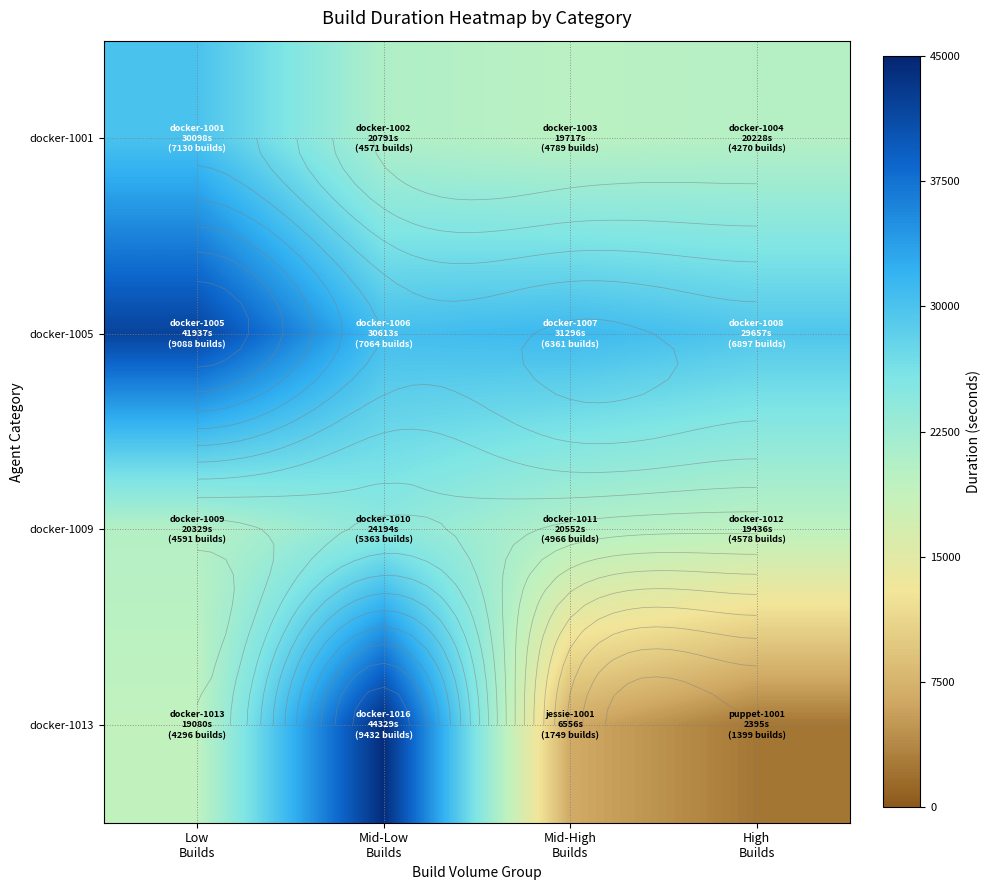

At which label is docker-1013 closest to 23361?

Low Builds